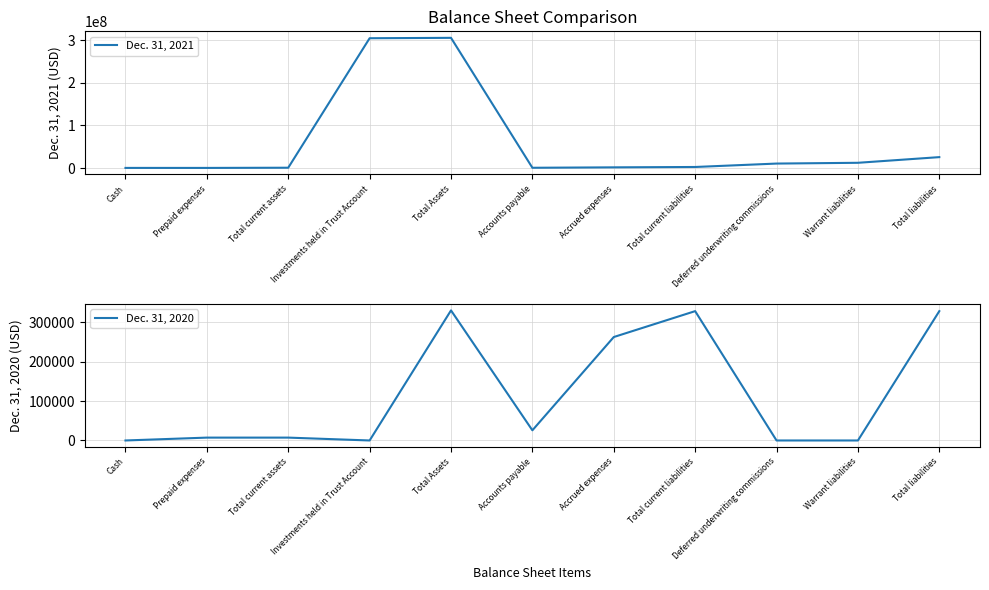

What is the difference between the second highest and minimum values in the Dec. 31, 2020 series?

328848